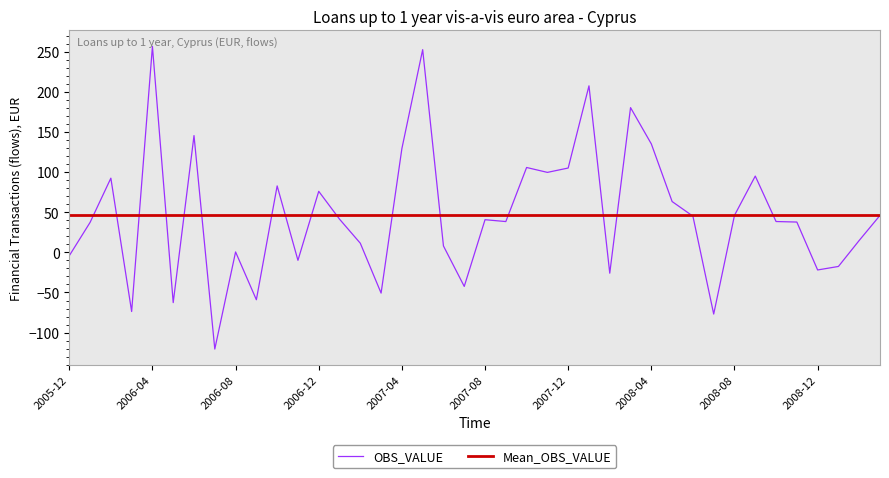

Which series has the largest range (max minus min)?

OBS_VALUE